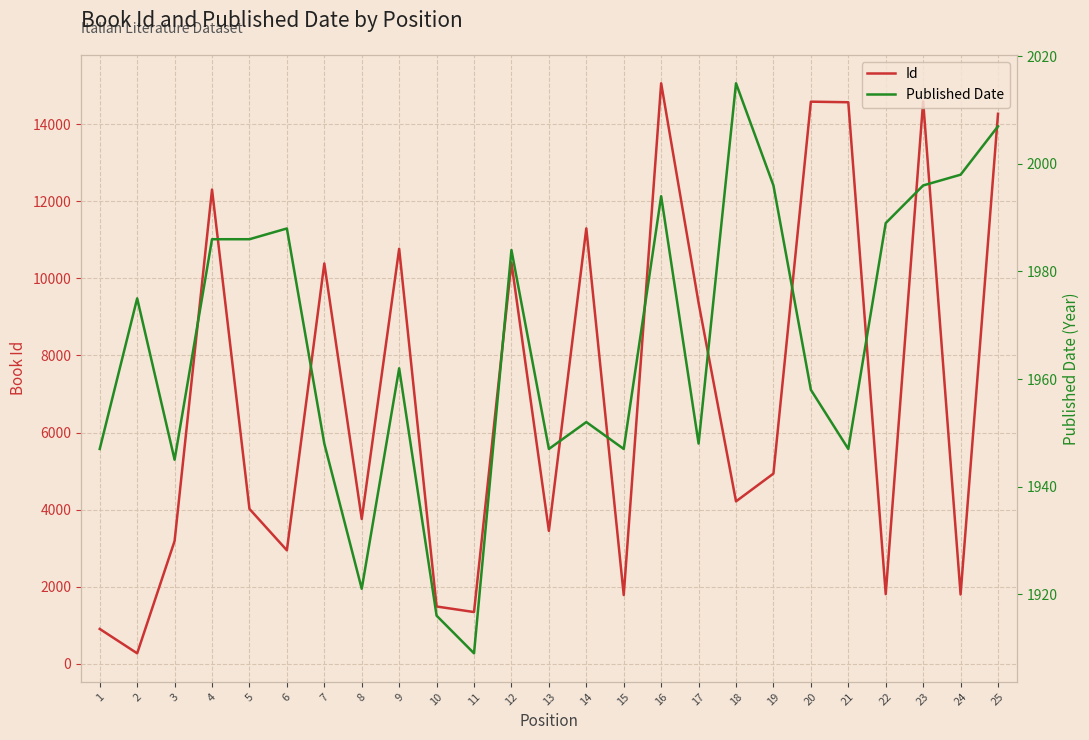

True or false: Id has a value of 10385 at 7.

True